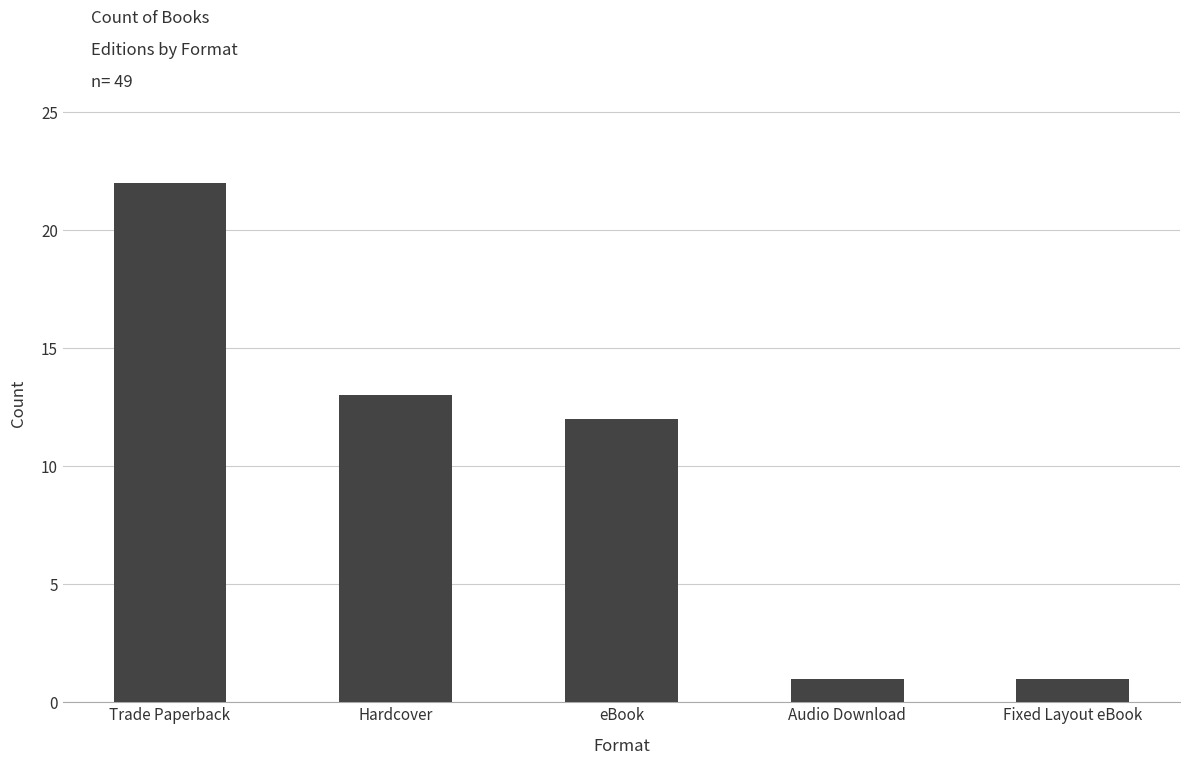

Is it true that the value at Fixed Layout eBook is 1?

True